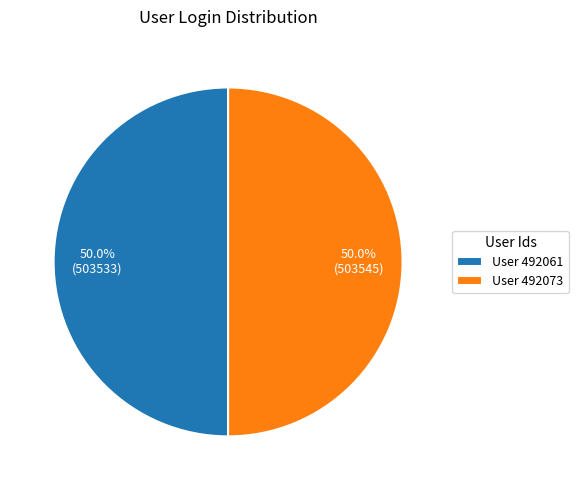

Do User 492073 and User 492061 together represent more than half of the pie?

Yes